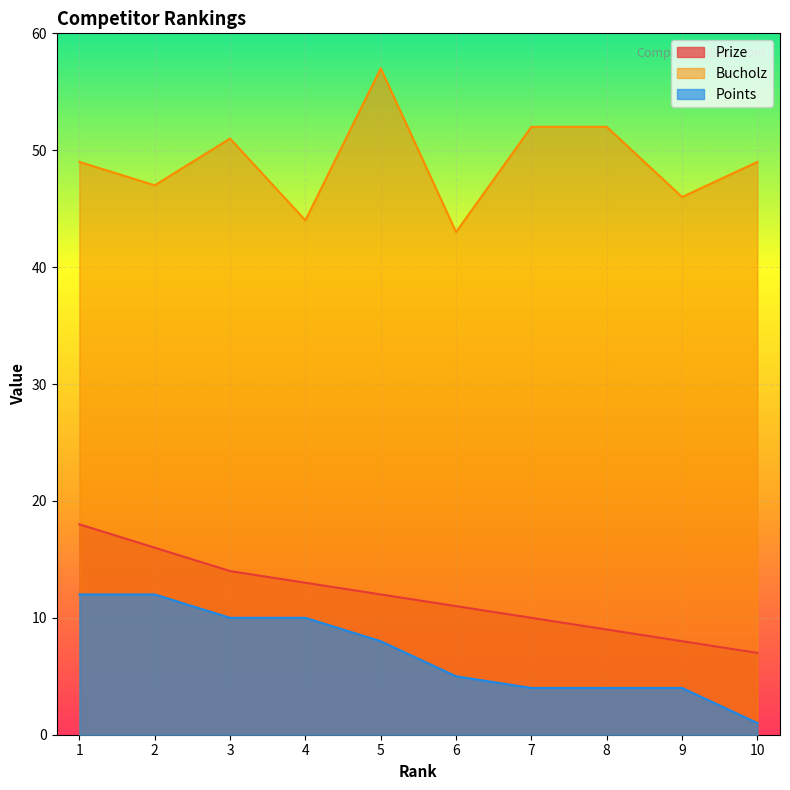

True or false: Bucholz and Prize intersect in this chart.

False